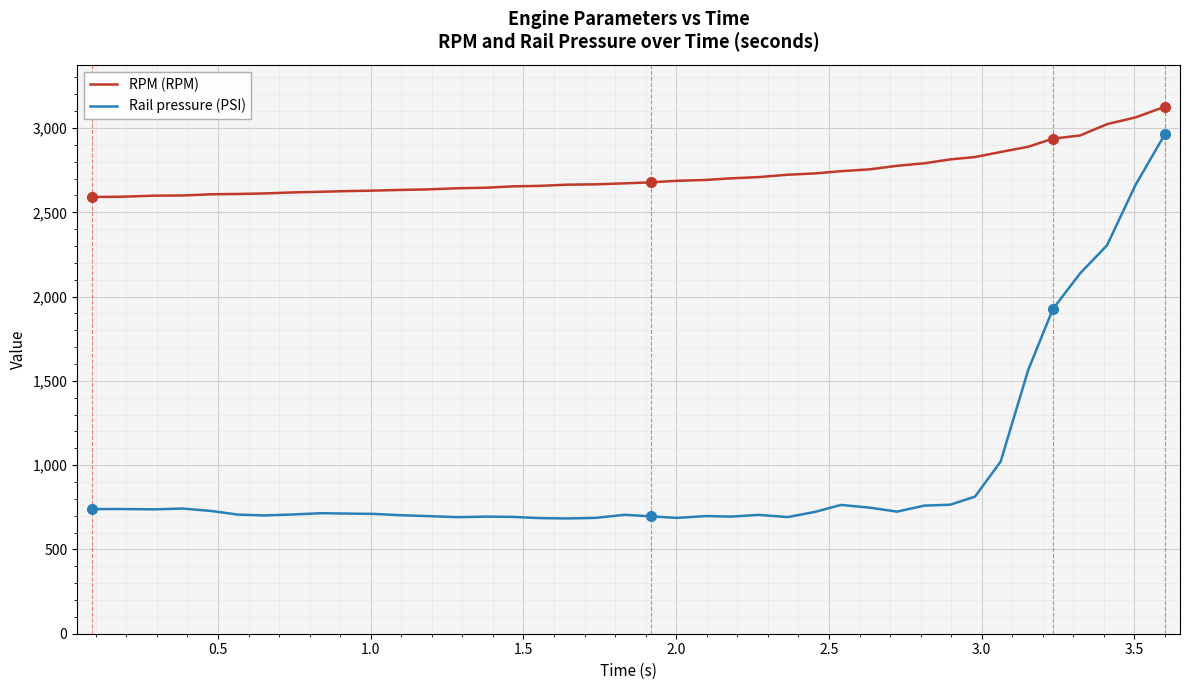

True or false: RPM (RPM) and Rail pressure (PSI) cross at least once.

False